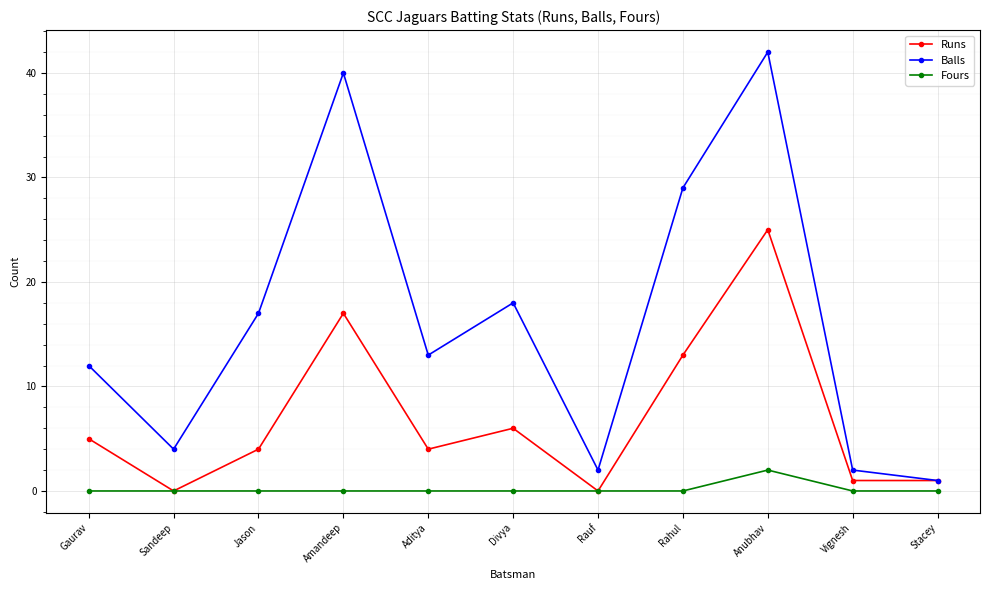

What value does the Runs series have at Rahul, to the nearest 10?

10